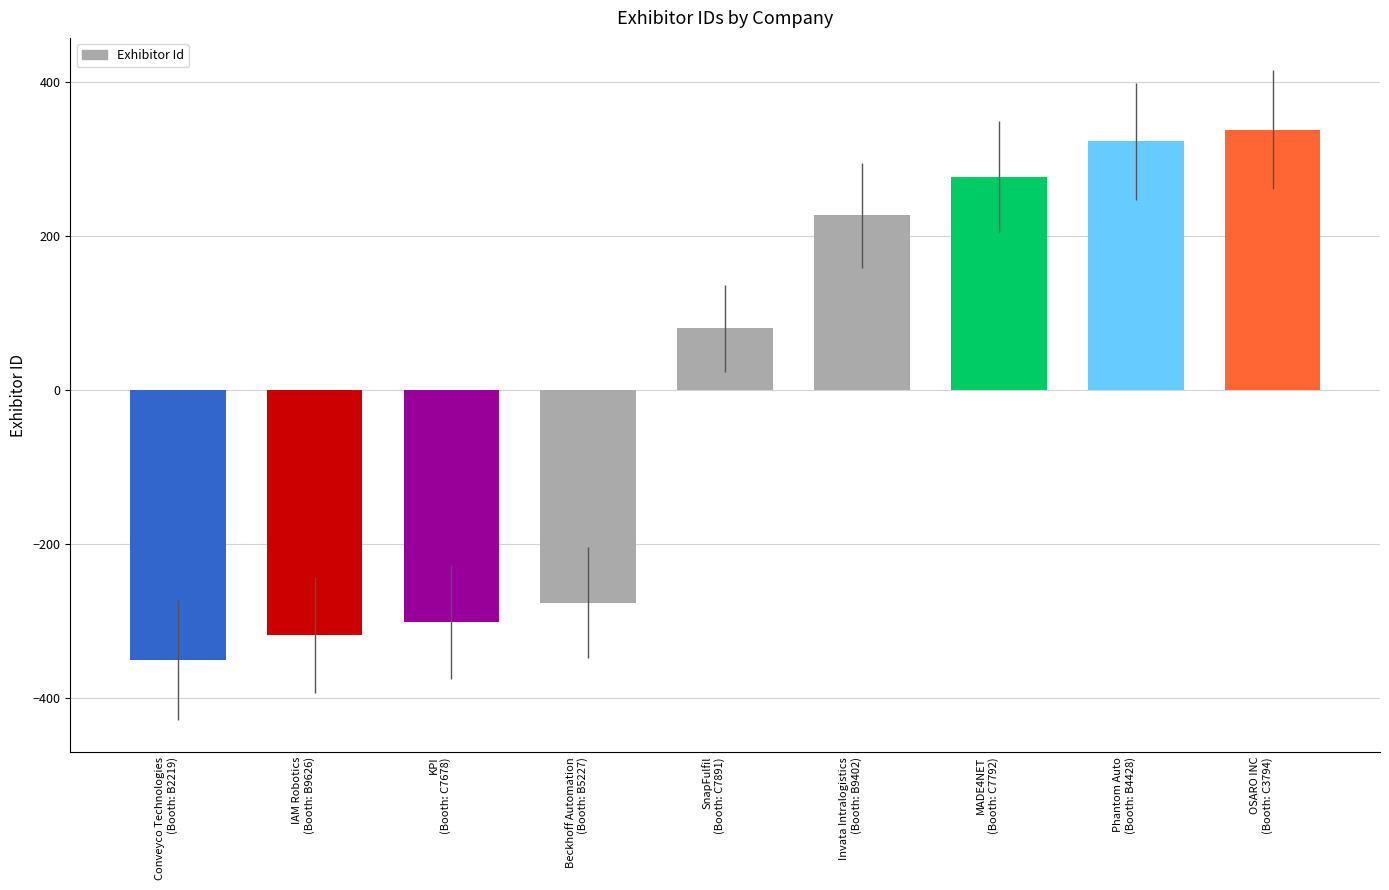

What is the value of the 4th bar from the left?

-276